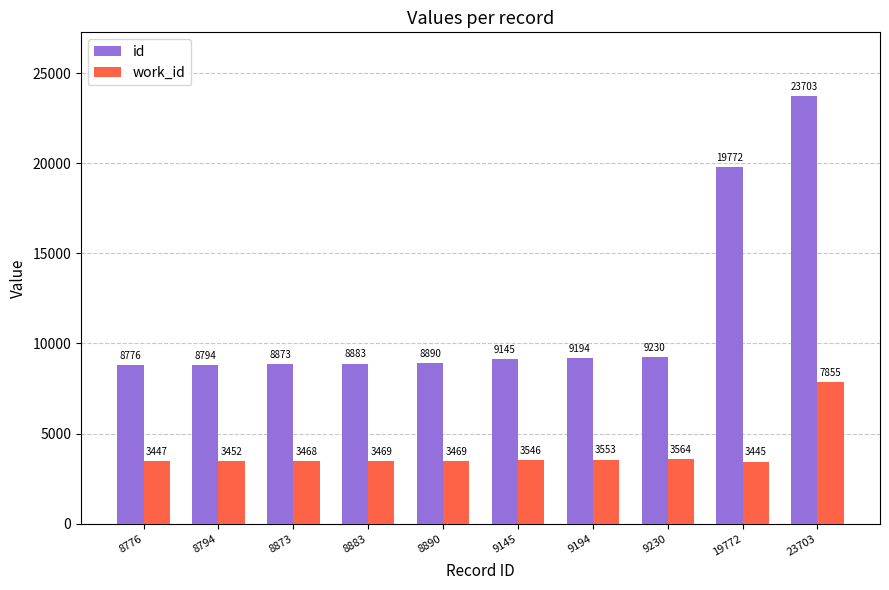

At how many categories does at least one series exceed 19983?

1